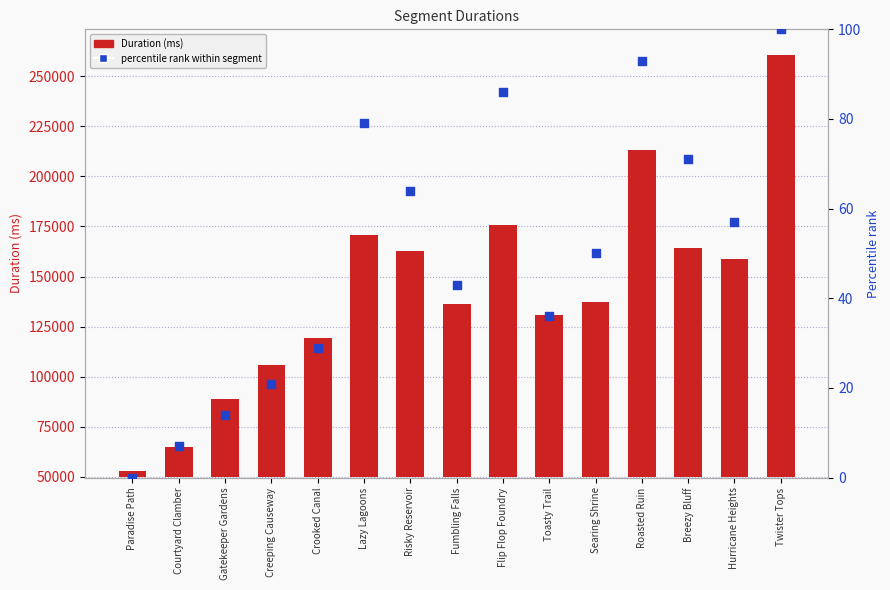

At which category is the sum across all series the highest?

Twister Tops